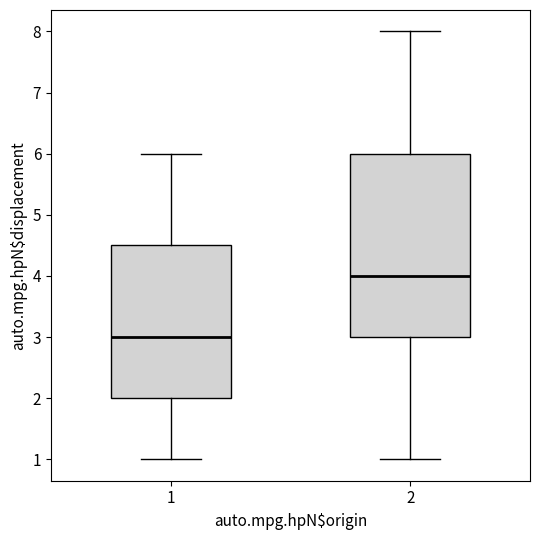

Reading left to right, read every box against the y-axis: the position of its median line, the range the box covers, and the ends of its whiskers. The values are not printed on the chart, so give them approximately, as read against the axis.

1: median 3.0, box 2.0 to 4.5, whiskers 1.0 to 6.0
2: median 4.0, box 3.0 to 6.0, whiskers 1.0 to 8.0